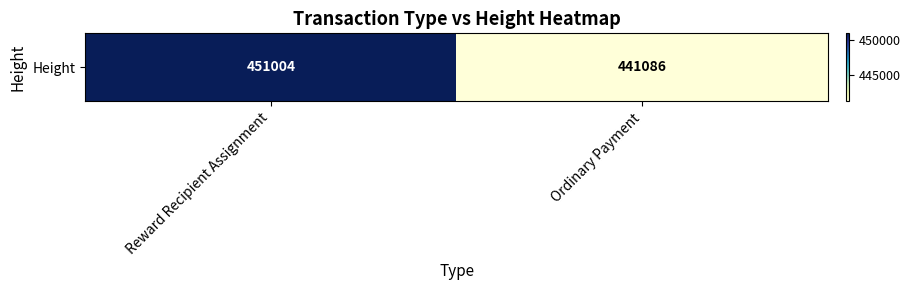

What is the change in value from Reward Recipient Assignment to Ordinary Payment?

-9918